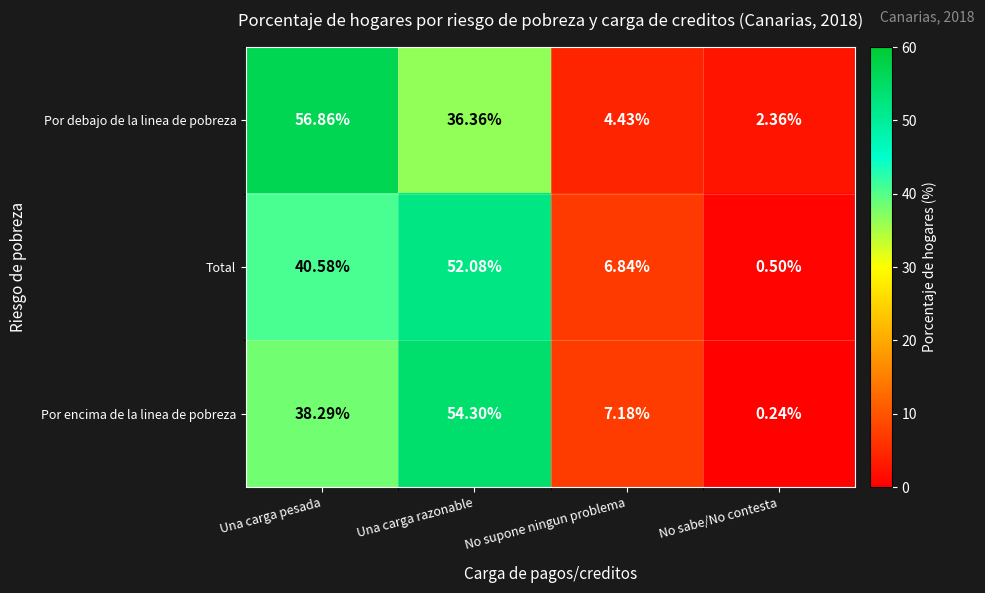

Which series has the widest spread of values?

Por debajo de la linea de pobreza